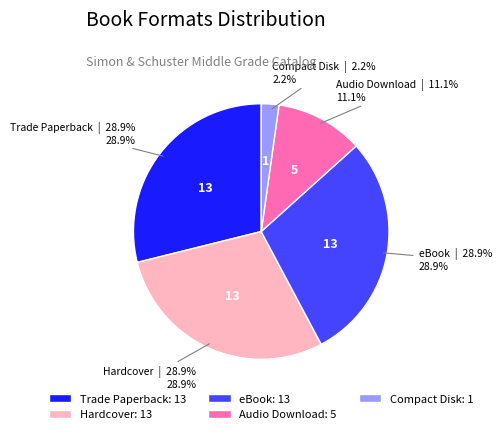

Is the sum of eBook and Compact Disk greater than half?

No